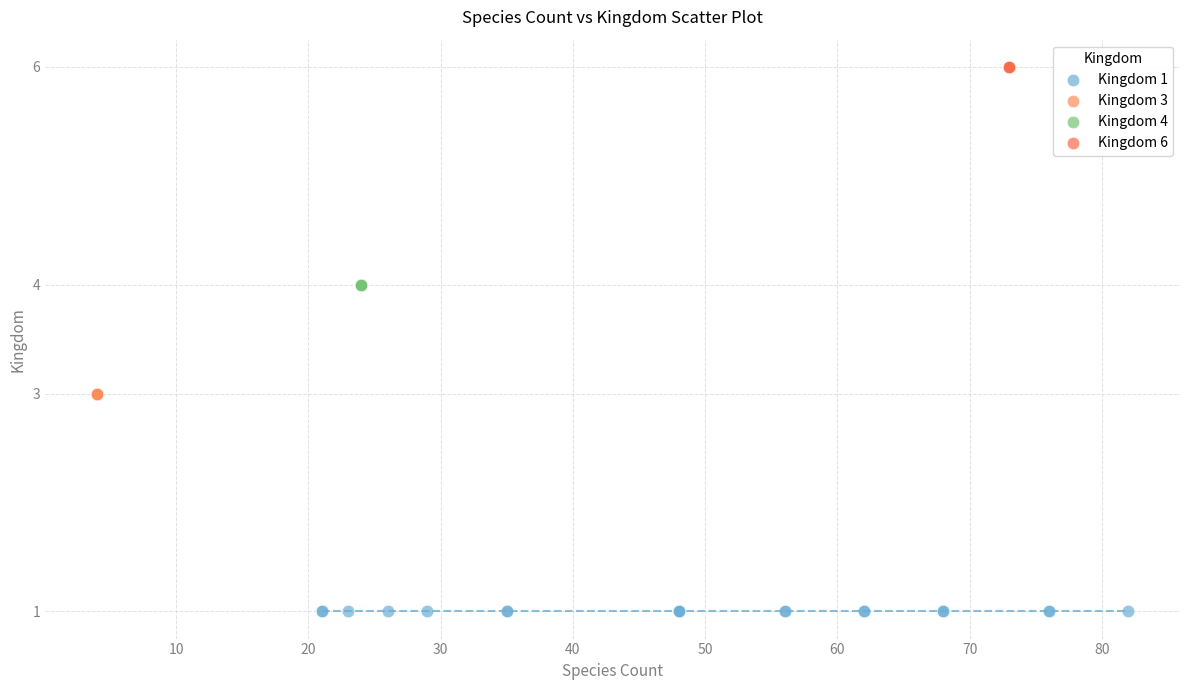

Which series reaches the minimum Y coordinate?

Kingdom 1